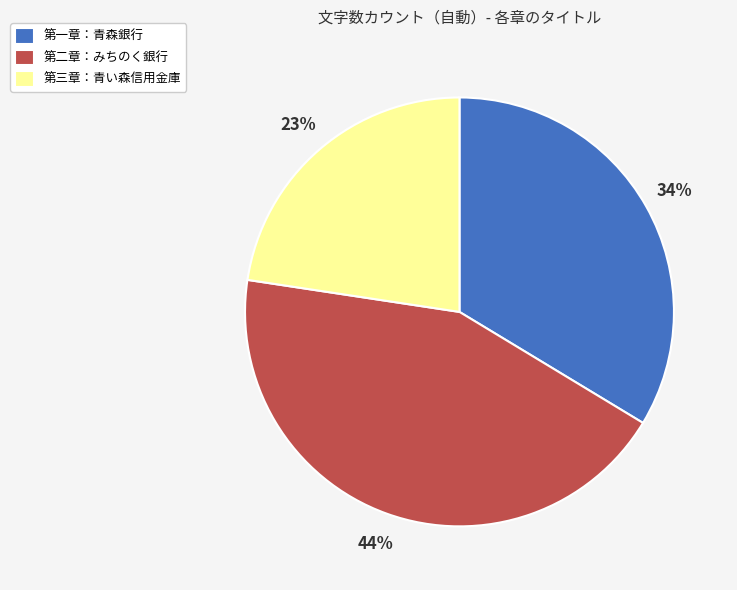

How many slices are in this pie chart?

3